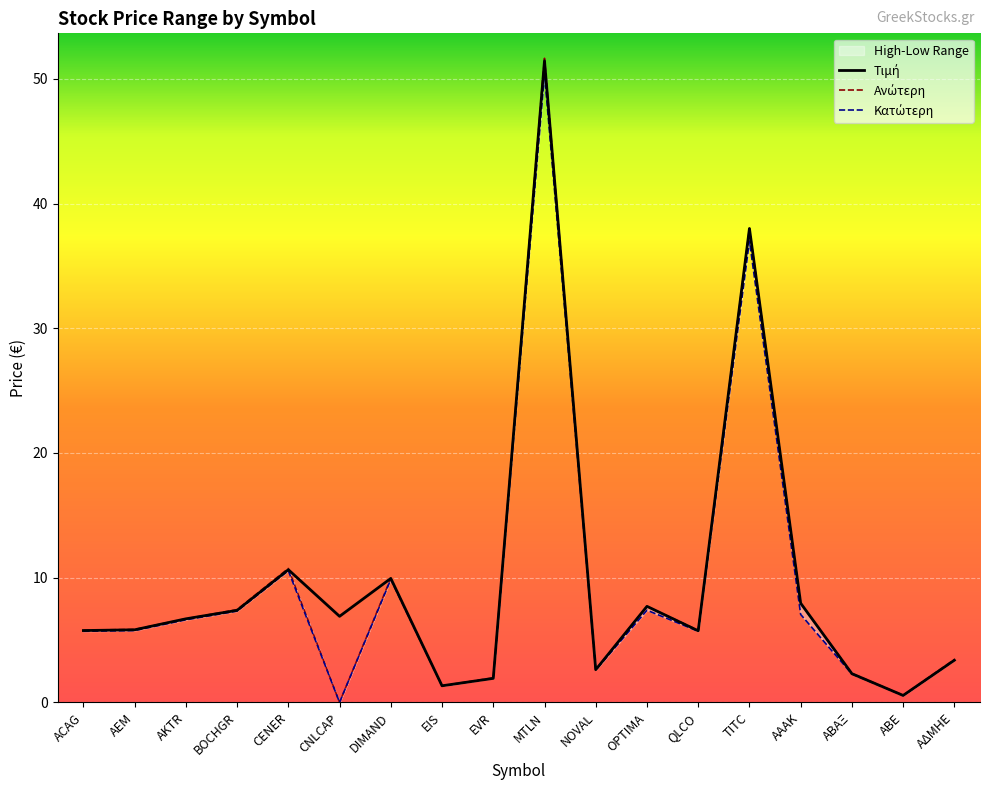

Which series has the largest range (max minus min)?

Ανώτερη